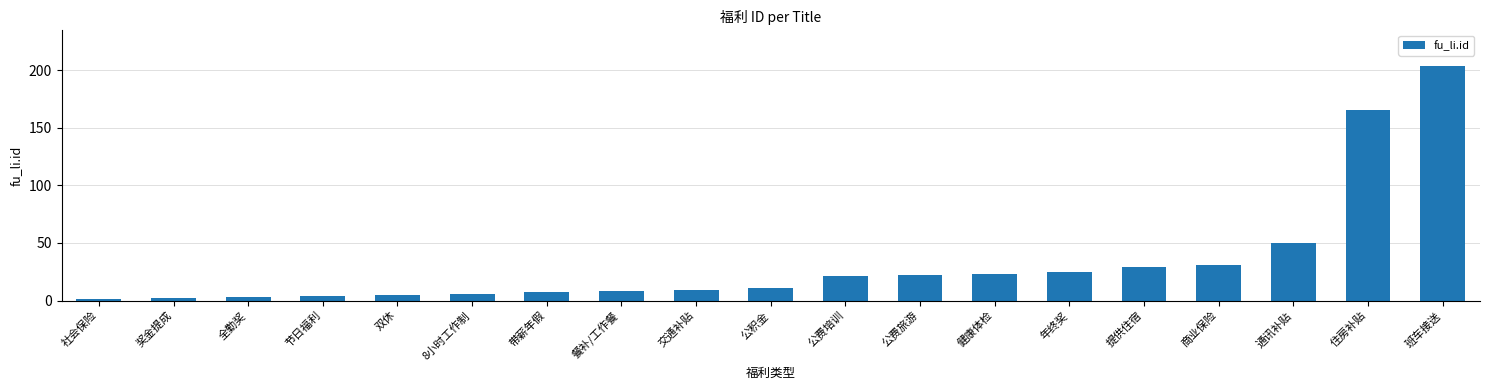

Where is the data nearest to the value 102?

通讯补贴